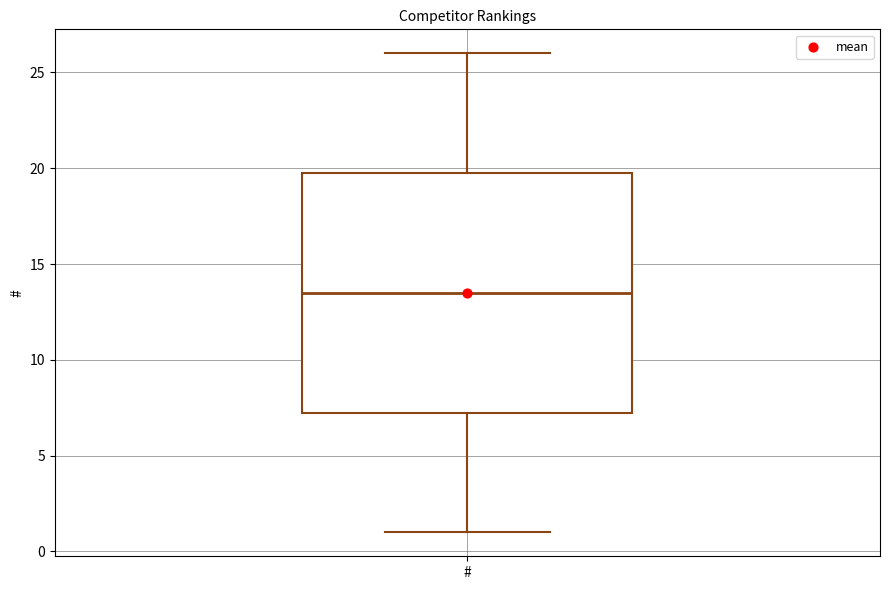

Read this box plot against the y-axis: the position of the median line, the range covered by the box, and the ends of both whiskers. The values are not printed on the chart, so give them approximately, as read against the axis.

median 13.5, box 7.5 to 20.0, whiskers 1.0 to 26.0